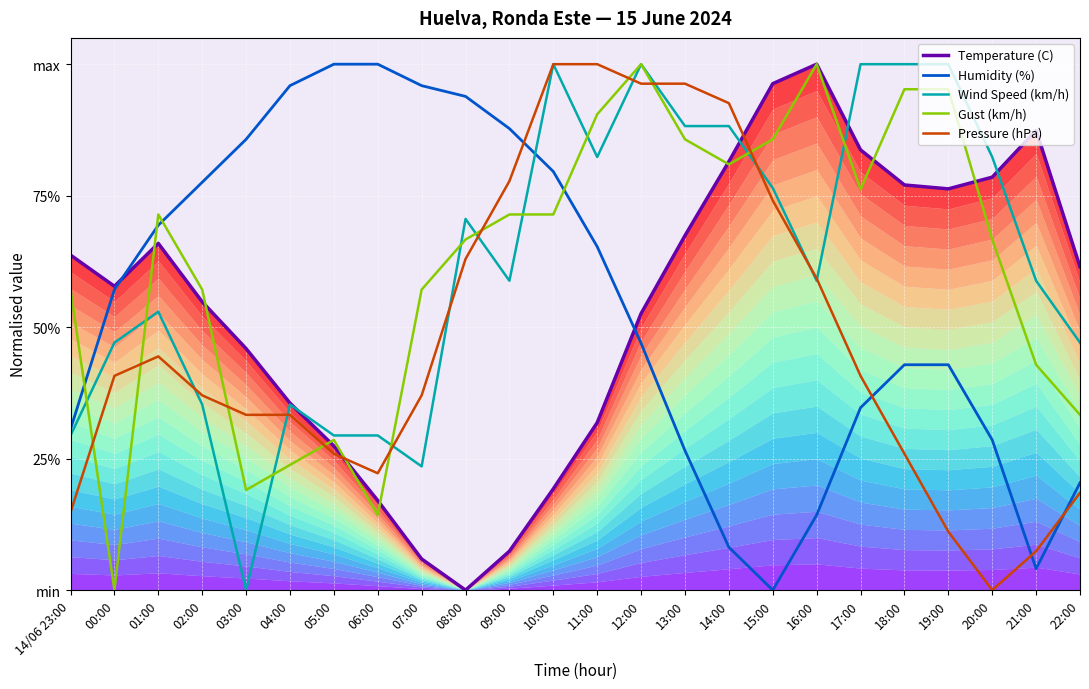

Reading left to right, transcribe all the data shown in this chart.

Temperature (C): 0.6	0.6	0.7	0.5	0.5	0.4	0.3	0.2	0.1	0.0	0.1	0.2	0.3	0.5	0.7	0.8	1.0	1.0	0.8	0.8	0.8	0.8	0.9	0.6
Humidity (%): 0.3	0.6	0.7	0.8	0.9	1.0	1.0	1.0	1.0	0.9	0.9	0.8	0.7	0.5	0.3	0.1	0.0	0.1	0.3	0.4	0.4	0.3	0.0	0.2
Wind Speed (km/h): 0.3	0.5	0.5	0.4	0.0	0.4	0.3	0.3	0.2	0.7	0.6	1.0	0.8	1.0	0.9	0.9	0.8	0.6	1.0	1.0	1.0	0.8	0.6	0.5
Gust (km/h): 0.6	0.0	0.7	0.6	0.2	0.2	0.3	0.1	0.6	0.7	0.7	0.7	0.9	1.0	0.9	0.8	0.9	1.0	0.8	1.0	1.0	0.7	0.4	0.3
Pressure (hPa): 0.1	0.4	0.4	0.4	0.3	0.3	0.3	0.2	0.4	0.6	0.8	1.0	1.0	1.0	1.0	0.9	0.7	0.6	0.4	0.3	0.1	0.0	0.1	0.2